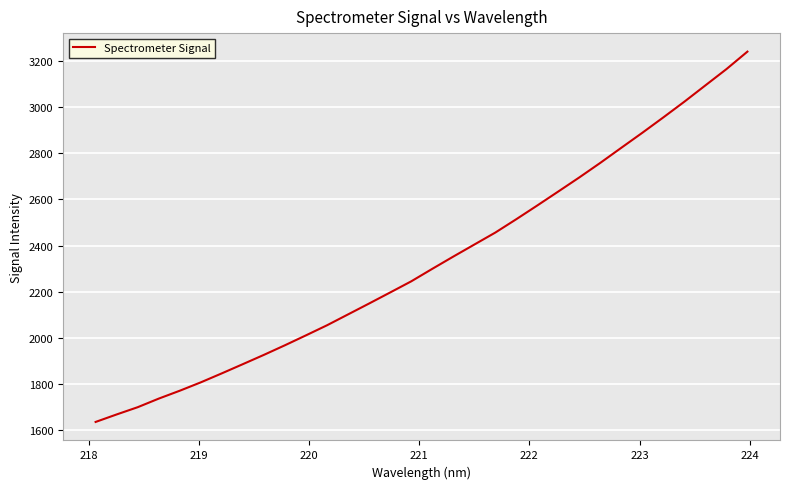

What is the difference between the maximum and minimum values?

1604.4